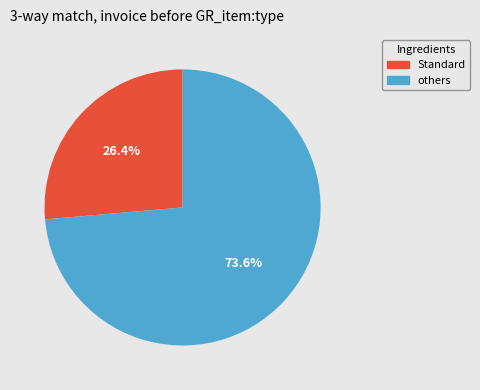

Does any single category account for the majority?

Yes